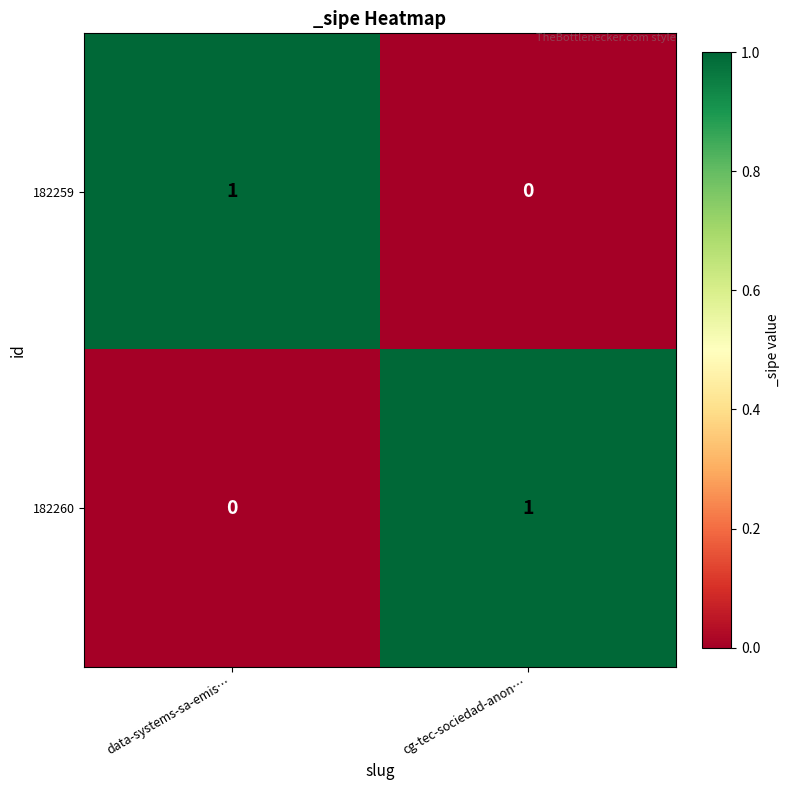

Is the value of 182259 at cg-tec-sociedad-anon… greater than the value of 182260 at cg-tec-sociedad-anon…?

No